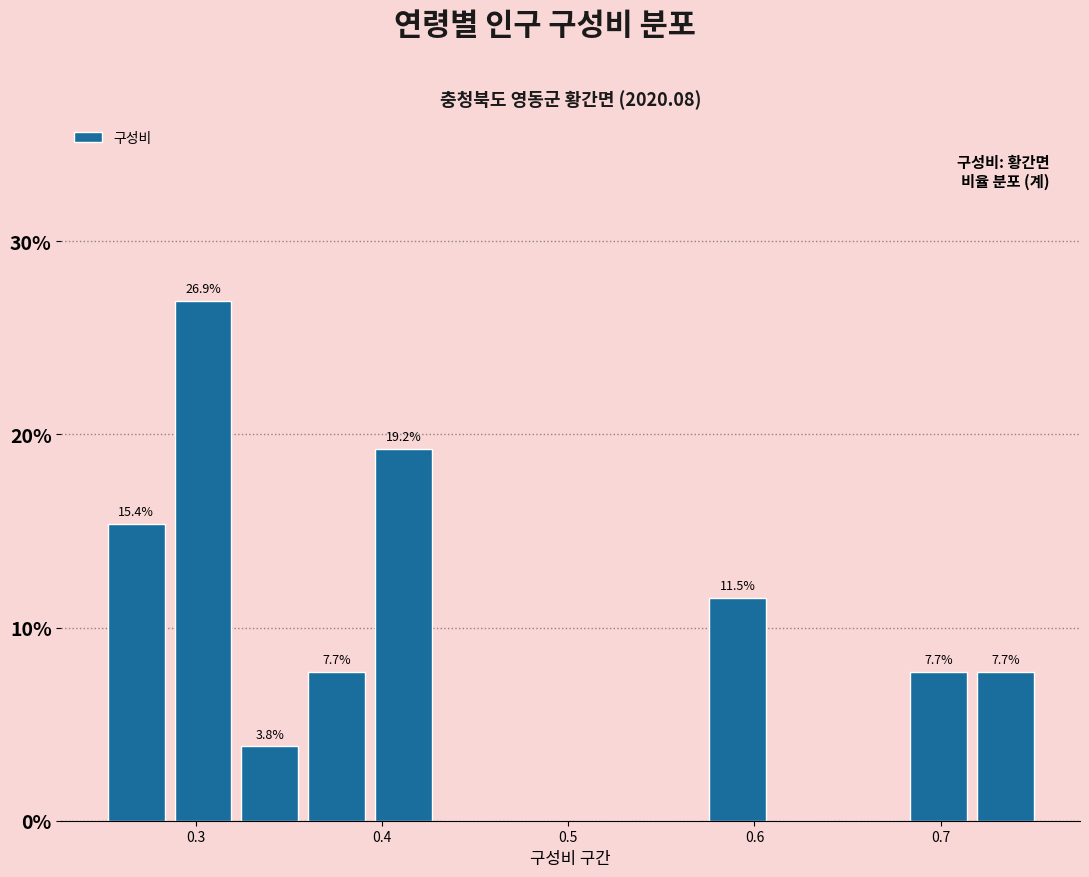

Read against the x-axis, roughly where is the centre of the tallest bar?

0.30